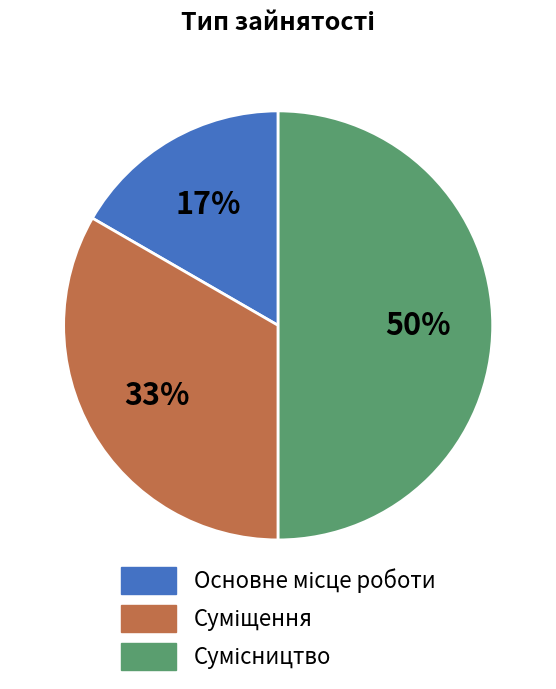

To the nearest percent, what is the difference between the largest and smallest slice percentages?

33%